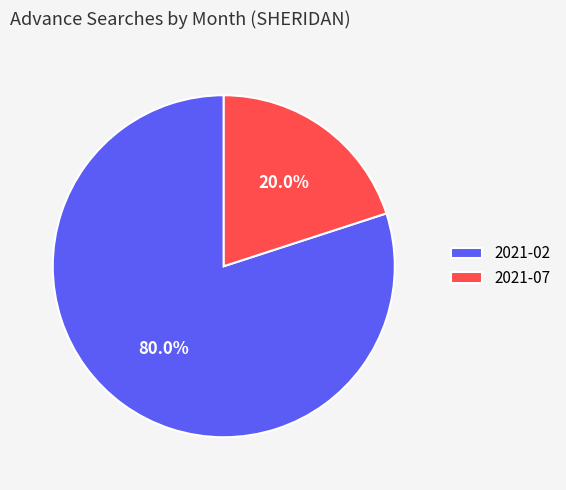

How many segments does this pie chart have?

2